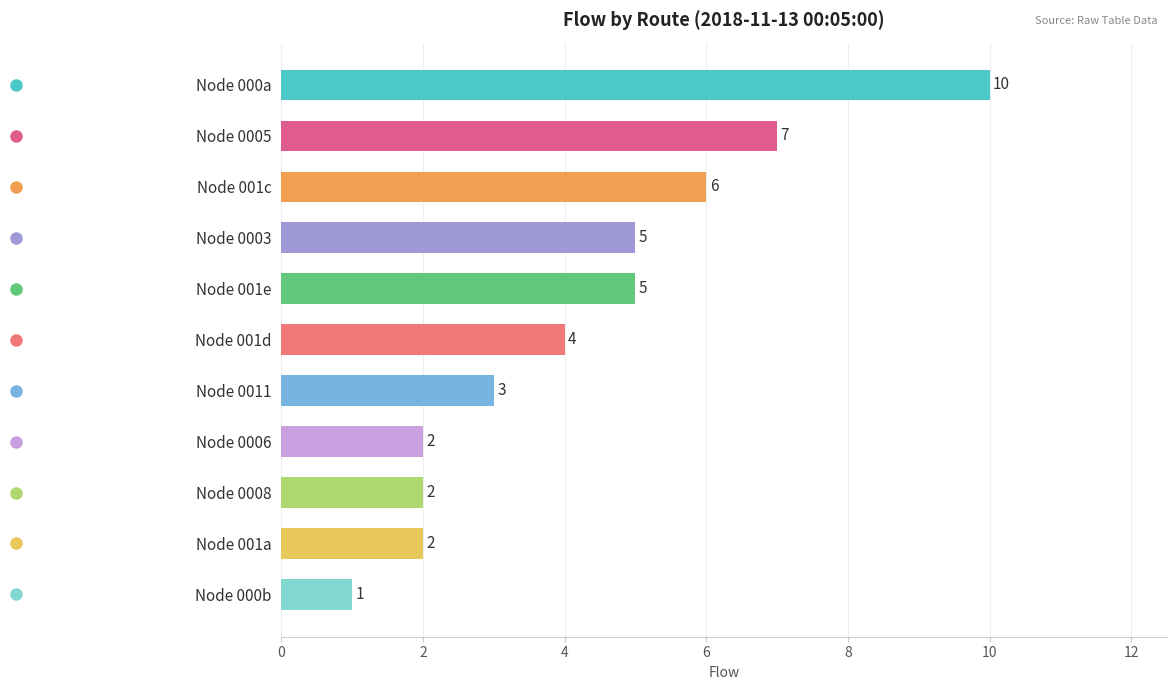

What is the greatest value displayed?

10